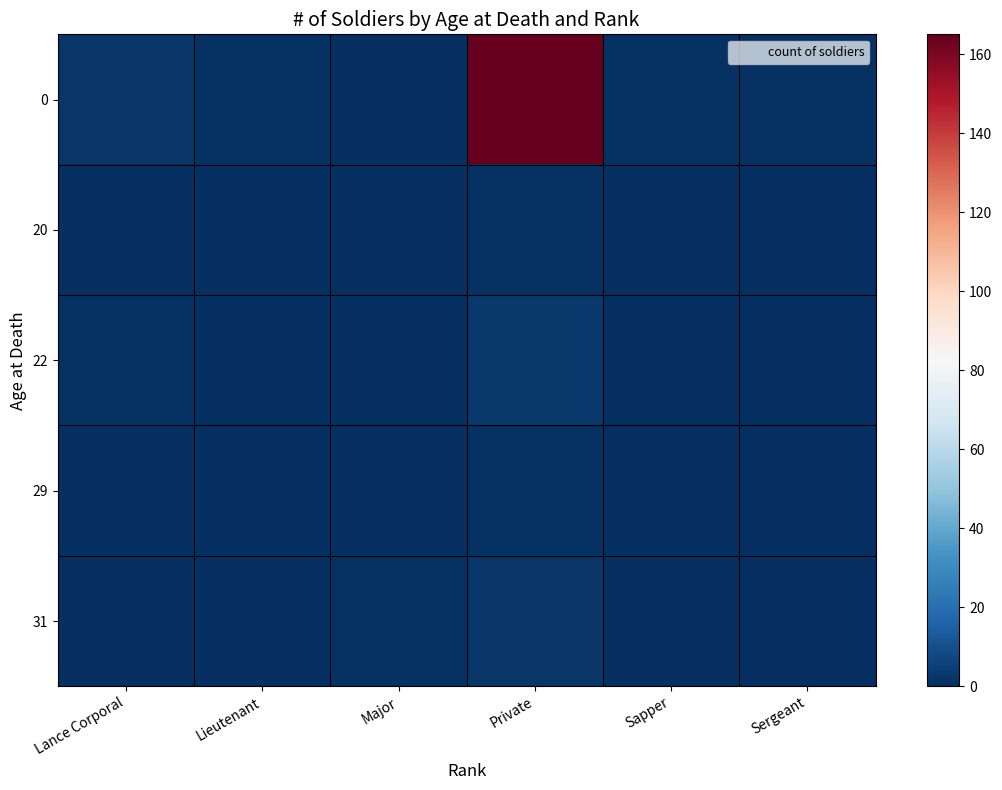

How many series are shown in this chart?

5